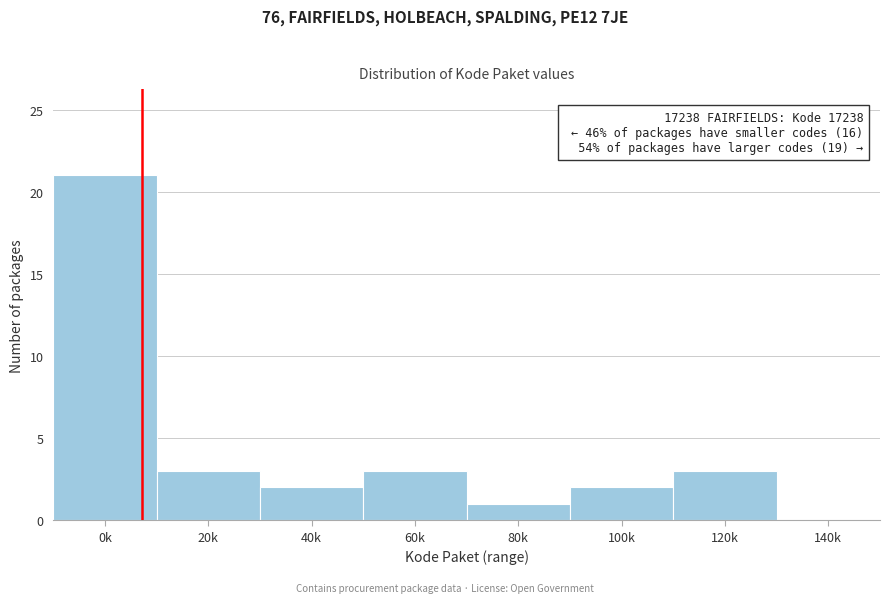

Reading left to right, extract all data points from this chart.

0k=21	20k=3	40k=2	60k=3	80k=1	100k=2	120k=3	140k=0